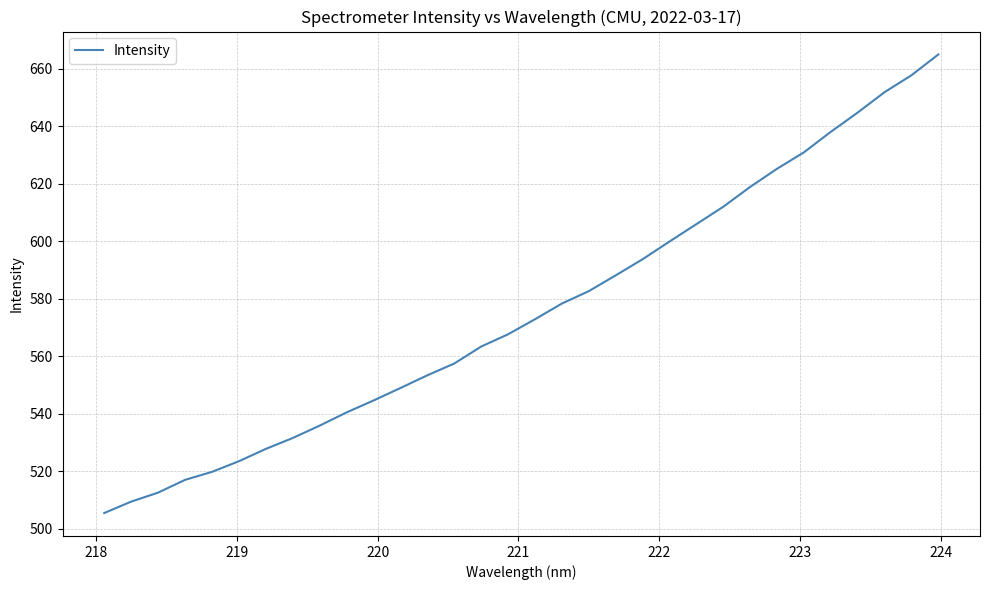

Does the chart display data point markers on the line(s)?

No